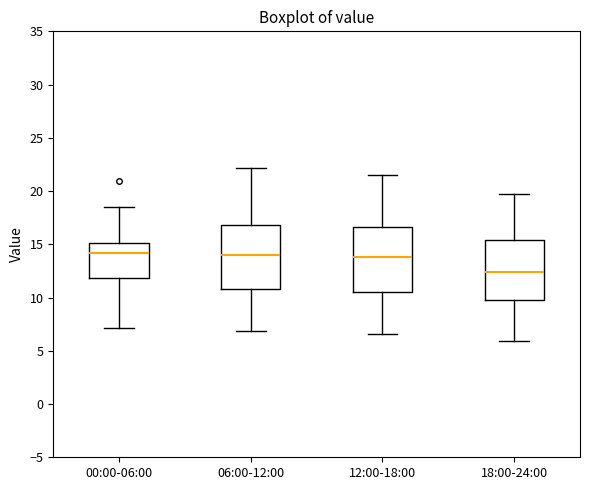

Reading left to right, read every box against the y-axis: the position of its median line, the range the box covers, and the ends of its whiskers. The values are not printed on the chart, so give them approximately, as read against the axis.

00:00-06:00: median 14.0, box 12.0 to 15.0, whiskers 7.0 to 18.5
06:00-12:00: median 14.0, box 11.0 to 17.0, whiskers 7.0 to 22.0
12:00-18:00: median 14.0, box 10.5 to 16.5, whiskers 6.5 to 21.5
18:00-24:00: median 12.5, box 10.0 to 15.5, whiskers 6.0 to 20.0